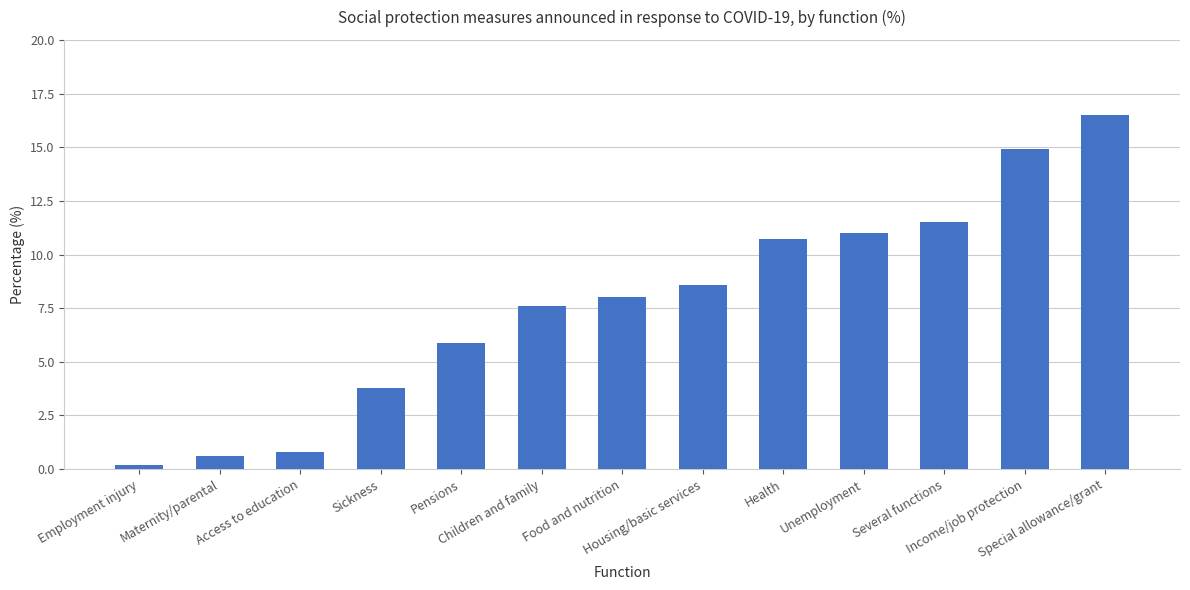

What is the label of the 12th bar from the left?

Income/job protection